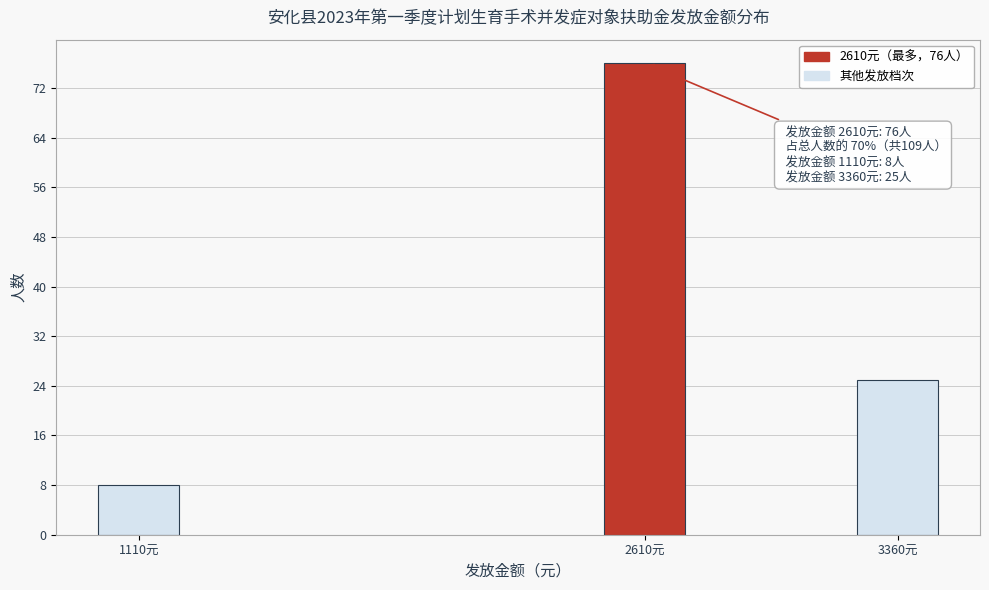

Reading left to right, what are all the values shown in this chart?

1110元=8	2610元=76	3360元=25